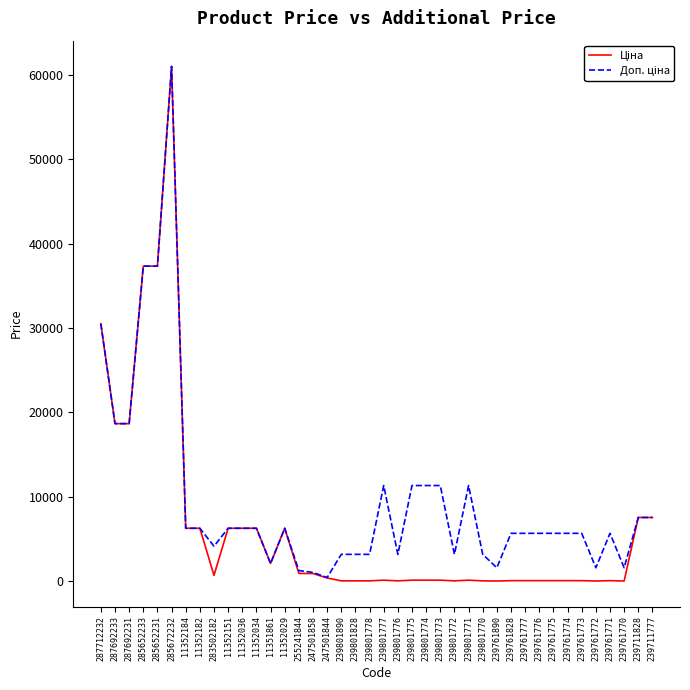

What is the maximum value shown in the chart?

61024.7